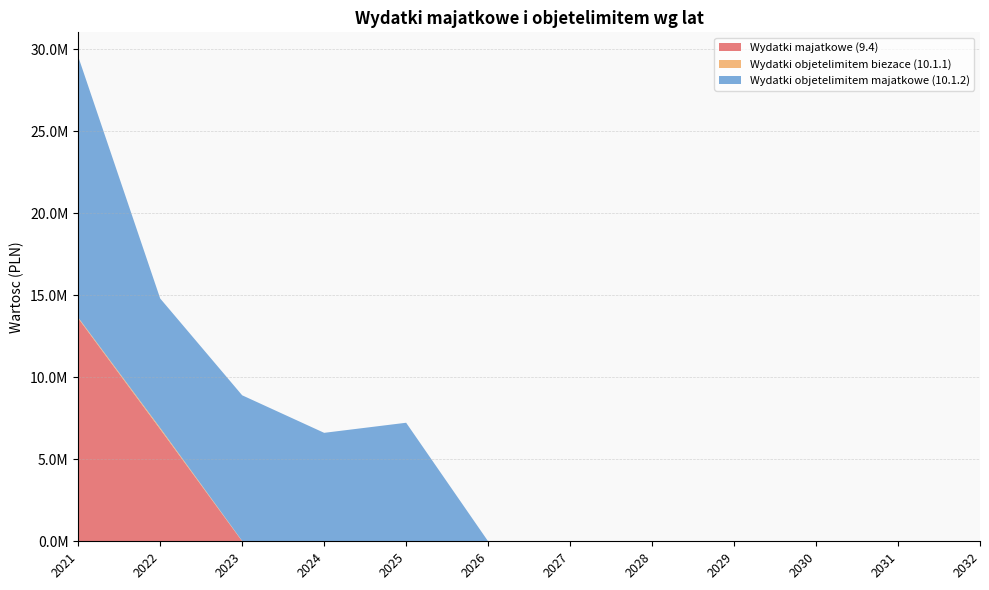

Reading left to right, transcribe all the data shown in this chart.

Wydatki majatkowe (9.4): 13592833.4	6834028.5	0.0	0.0	0.0	0.0	0.0	0.0	0.0	0.0	0.0	0.0
Wydatki objetelimitem biezace (10.1.1): 53000.0	78000.0	20000.0	0.0	0.0	0.0	0.0	0.0	0.0	0.0	0.0	0.0
Wydatki objetelimitem majatkowe (10.1.2): 15907109.2	7891528.5	8881250.0	6612500.0	7227500.0	0.0	0.0	0.0	0.0	0.0	0.0	0.0